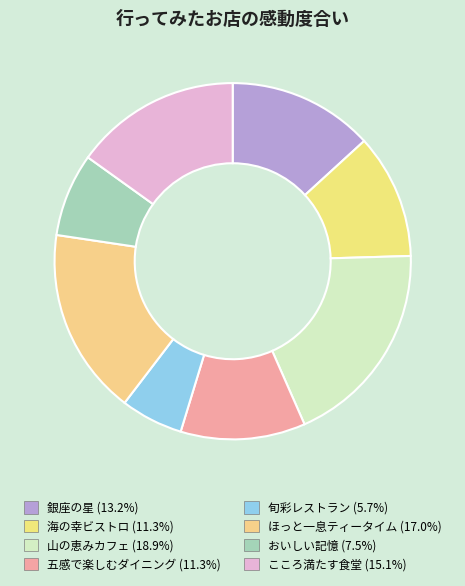

Rank the categories by value from highest to lowest.

山の恵みカフェ, ほっと一息ティータイム, こころ満たす食堂, 銀座の星, 海の幸ビストロ, 五感で楽しむダイニング, おいしい記憶, 旬彩レストラン